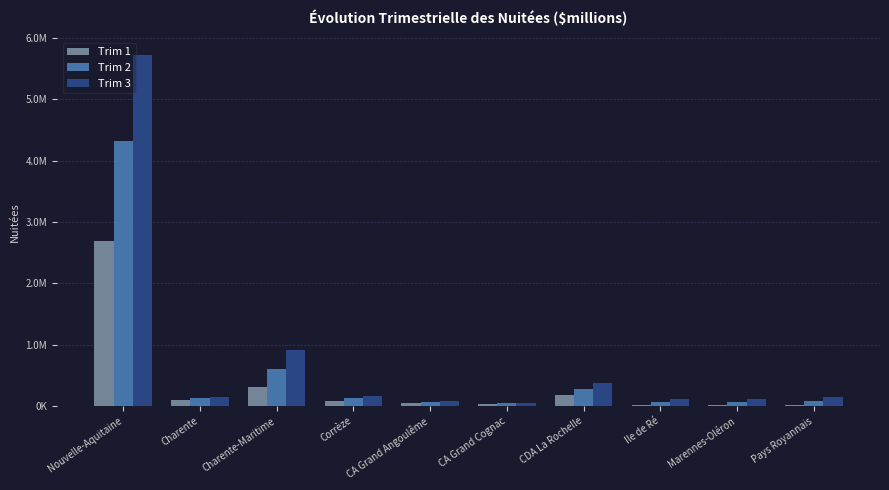

Read the Trim 2 value at Corrèze.

131331.7